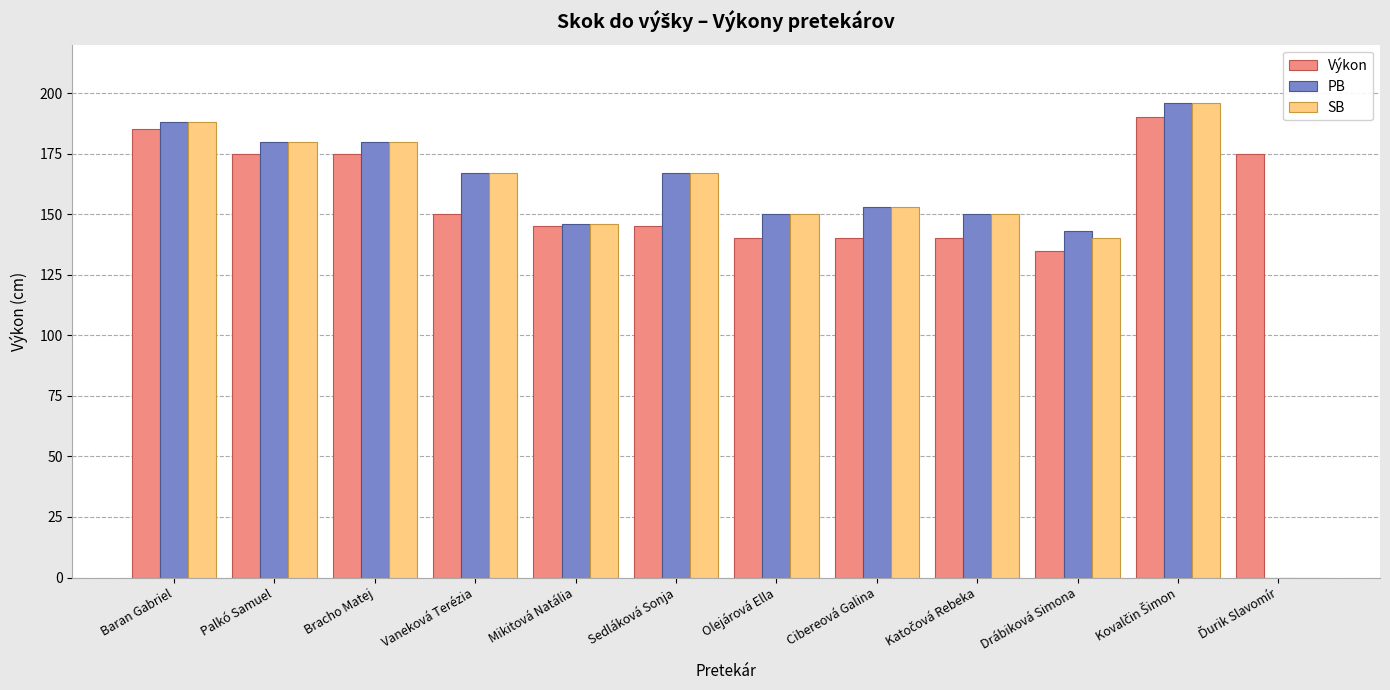

How many data points does each series have?

12